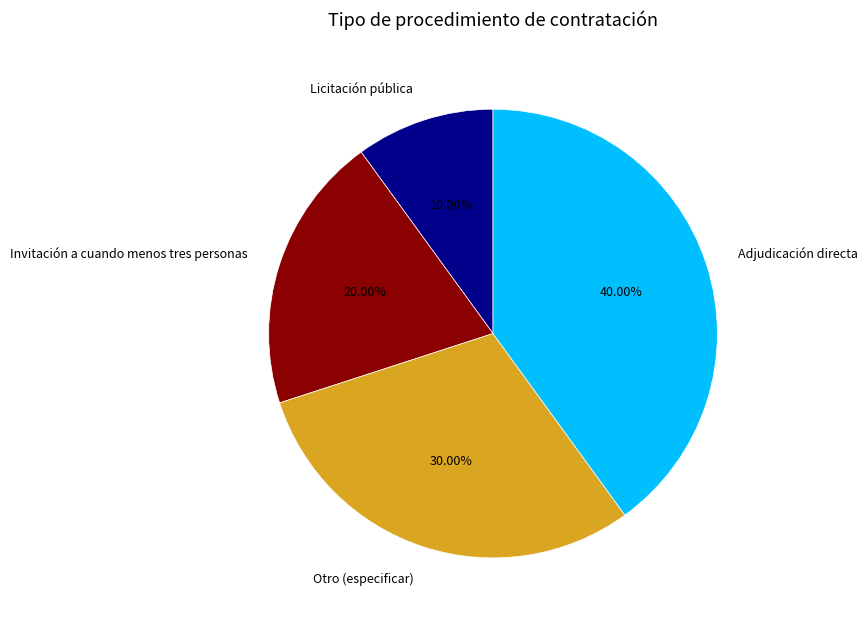

Is the sum of Otro (especificar) and Adjudicación directa greater than half?

Yes